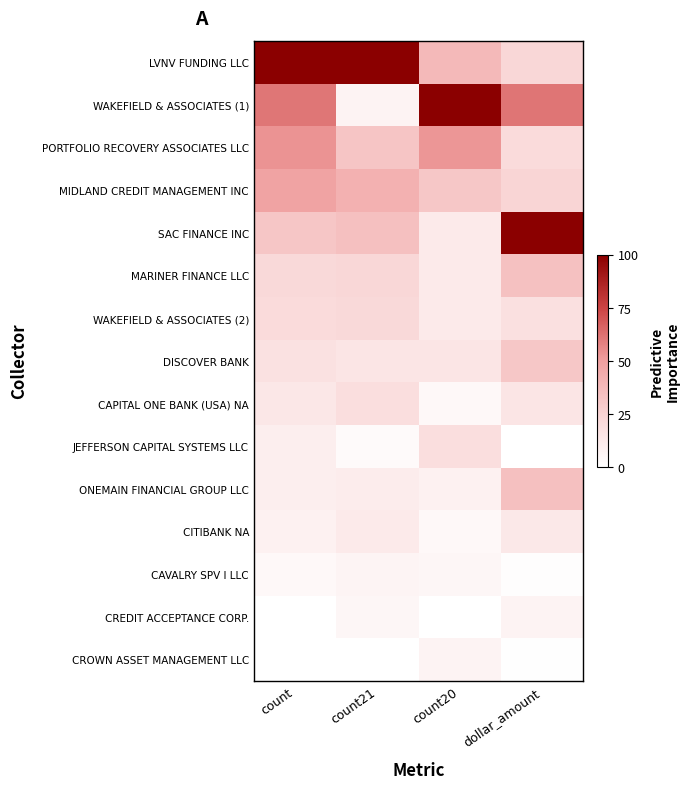

At which category is the sum across all series the highest?

count